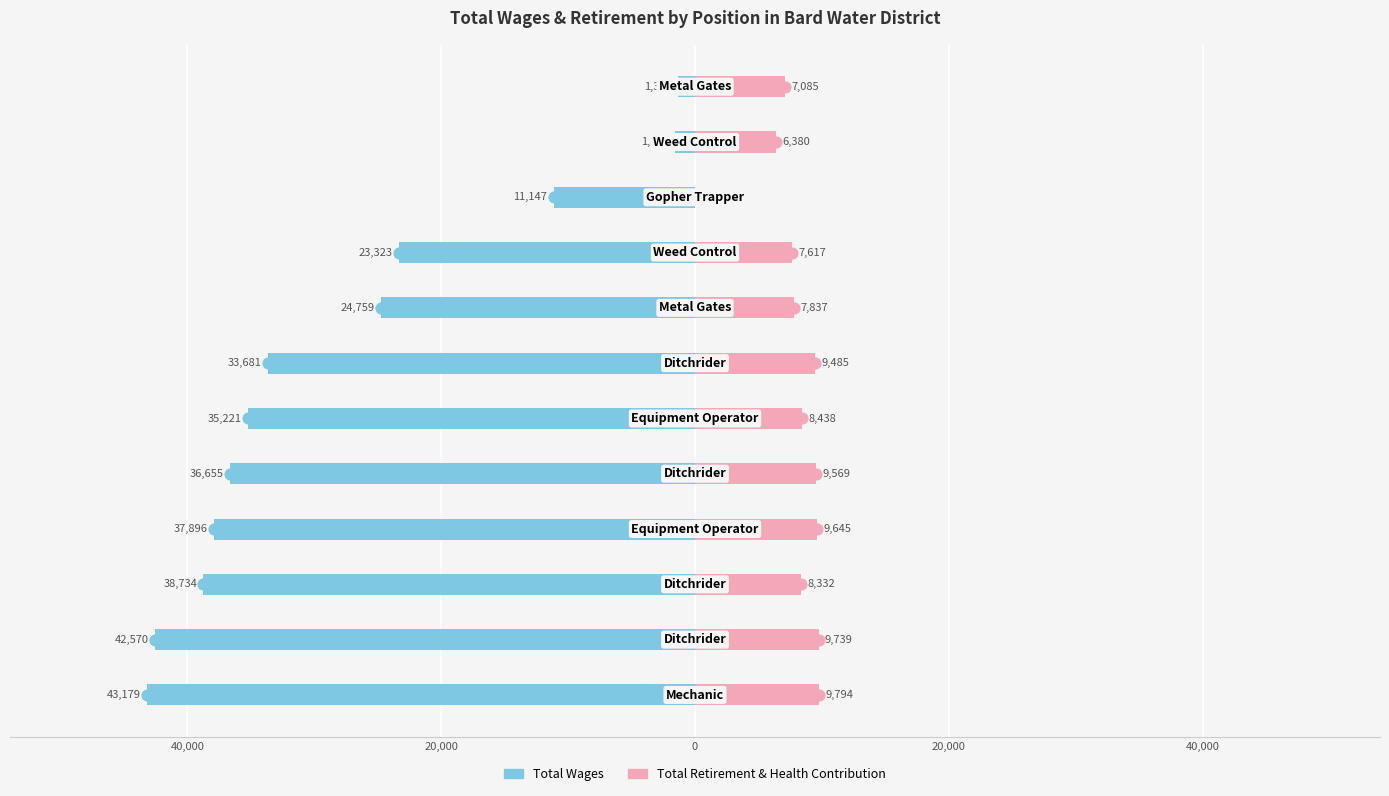

Which series has the largest Y range (max minus min)?

Total Wages